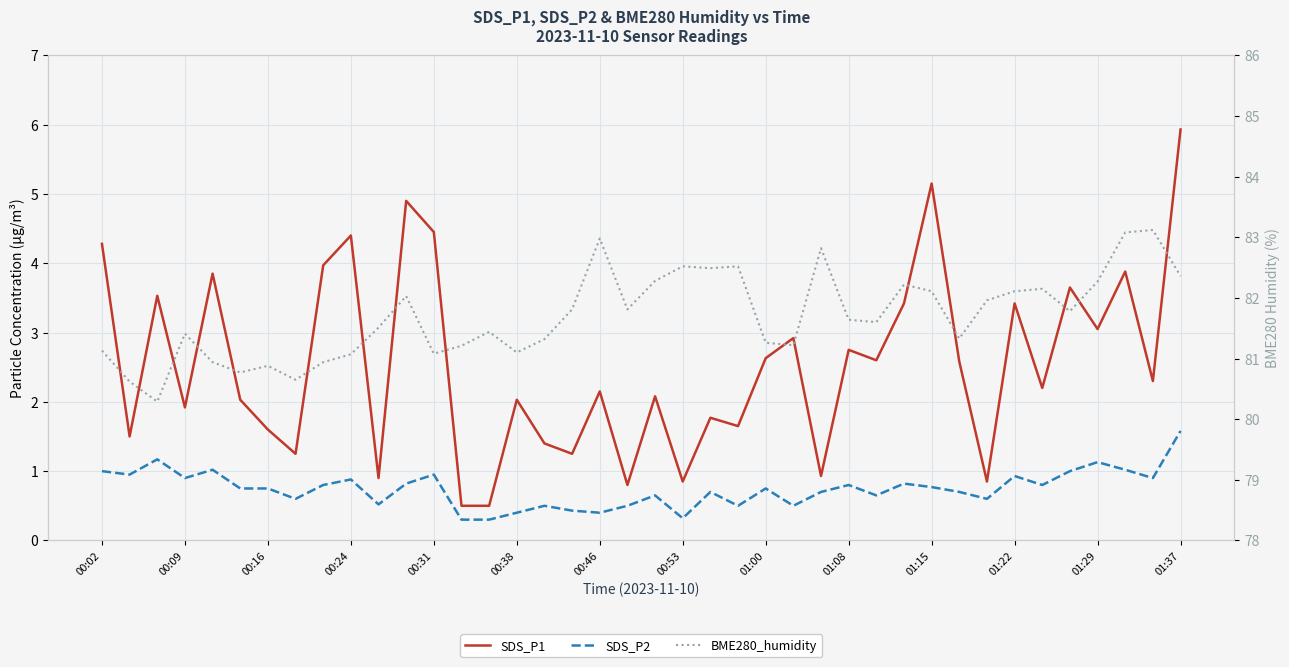

Rank the series at 00:53 from highest to lowest value.

BME280_humidity, SDS_P1, SDS_P2